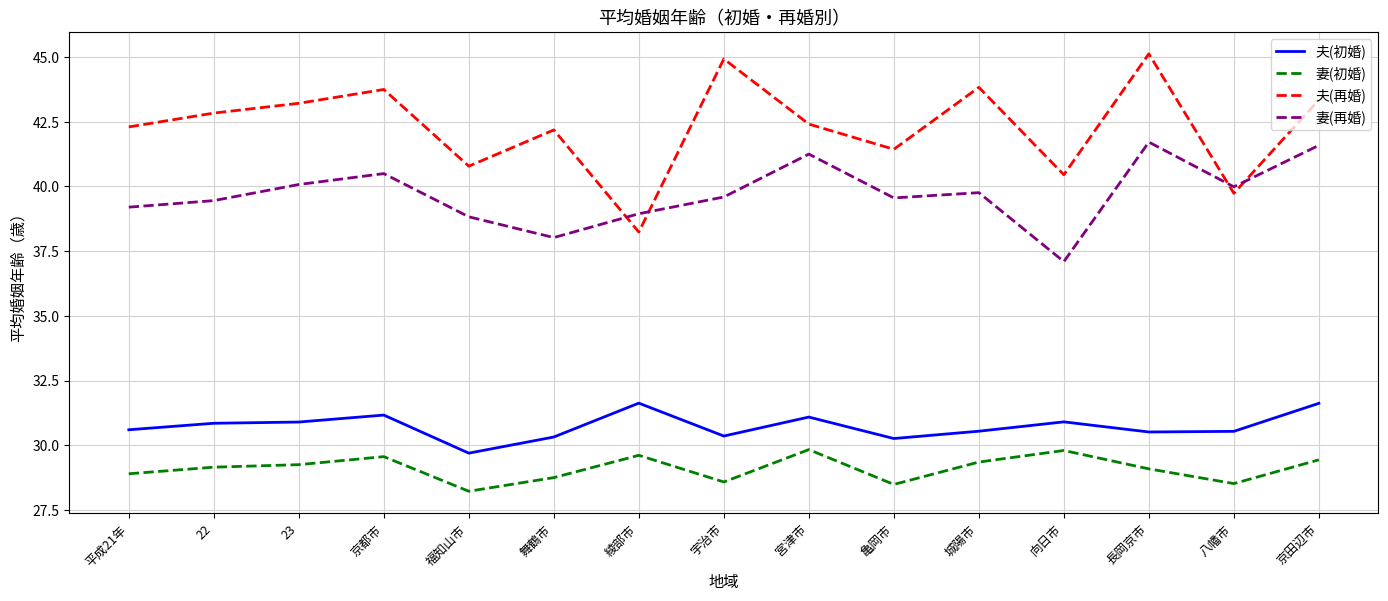

The value of 夫(再婚) at 舞鶴市 is 14.5. True or false?

False